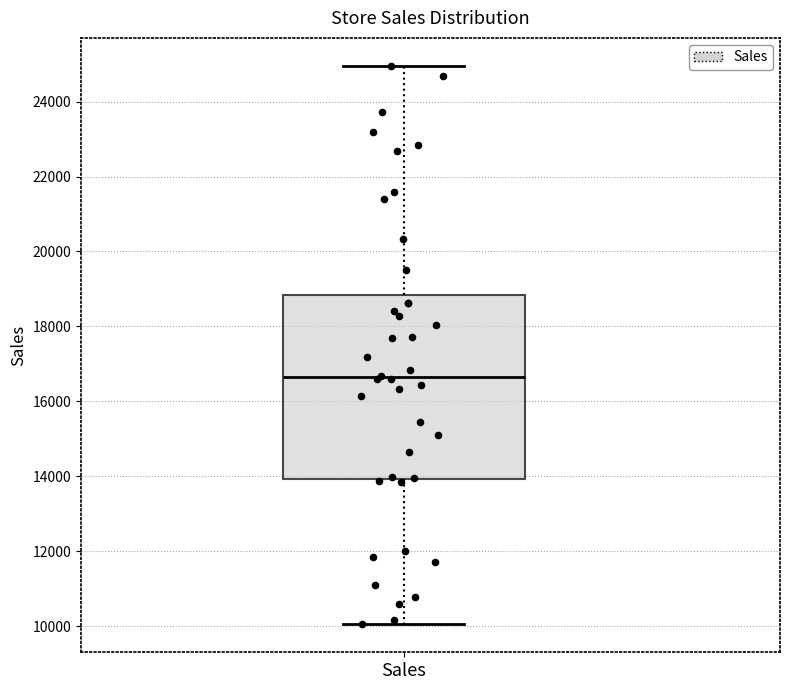

Transcribe this box plot: give where the median line is, the range the box spans, and where the two whiskers end, as read against the y-axis. The values are not printed on the chart, so give them approximately, as read against the axis.

median 16600, box 14000 to 18800, whiskers 10000 to 25000